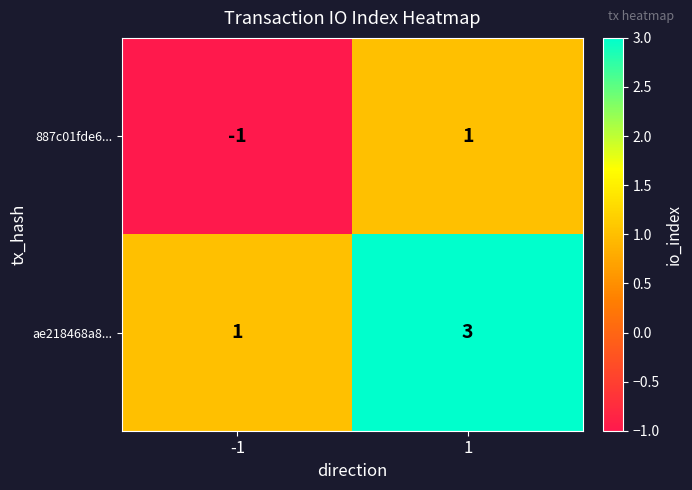

The value of 887c01fde6... at 1 is 1. True or false?

True